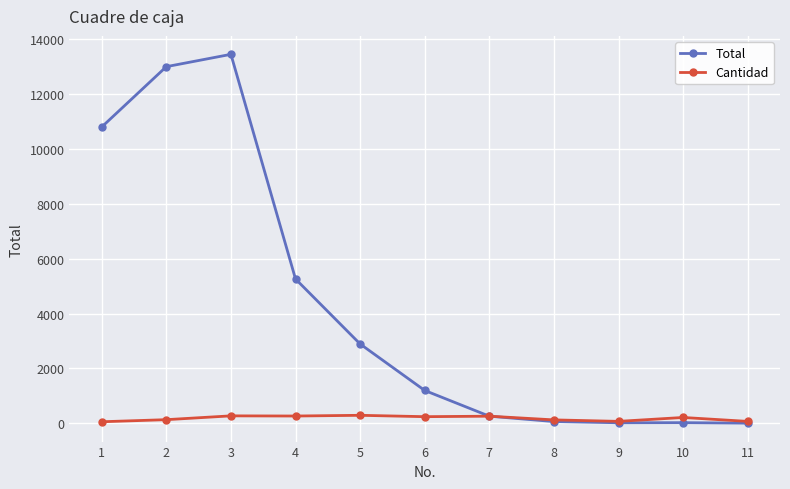

Between 4 and 5, which series saw the biggest shift?

Total